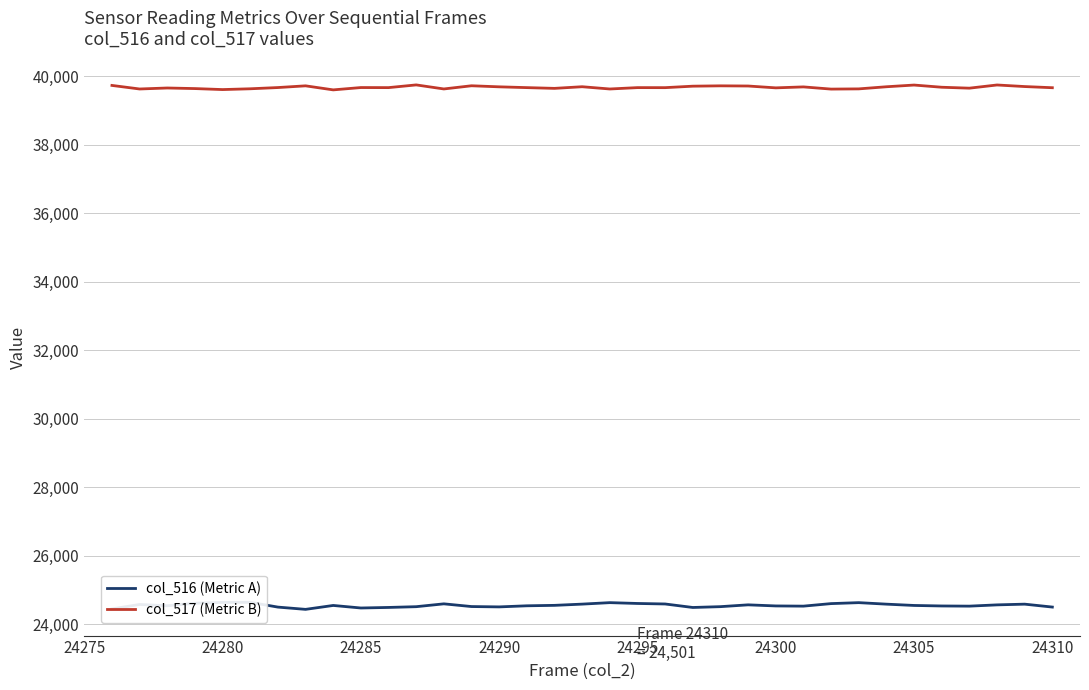

What is the difference between the maximum and minimum values in the col_516 (Metric A) series?

205